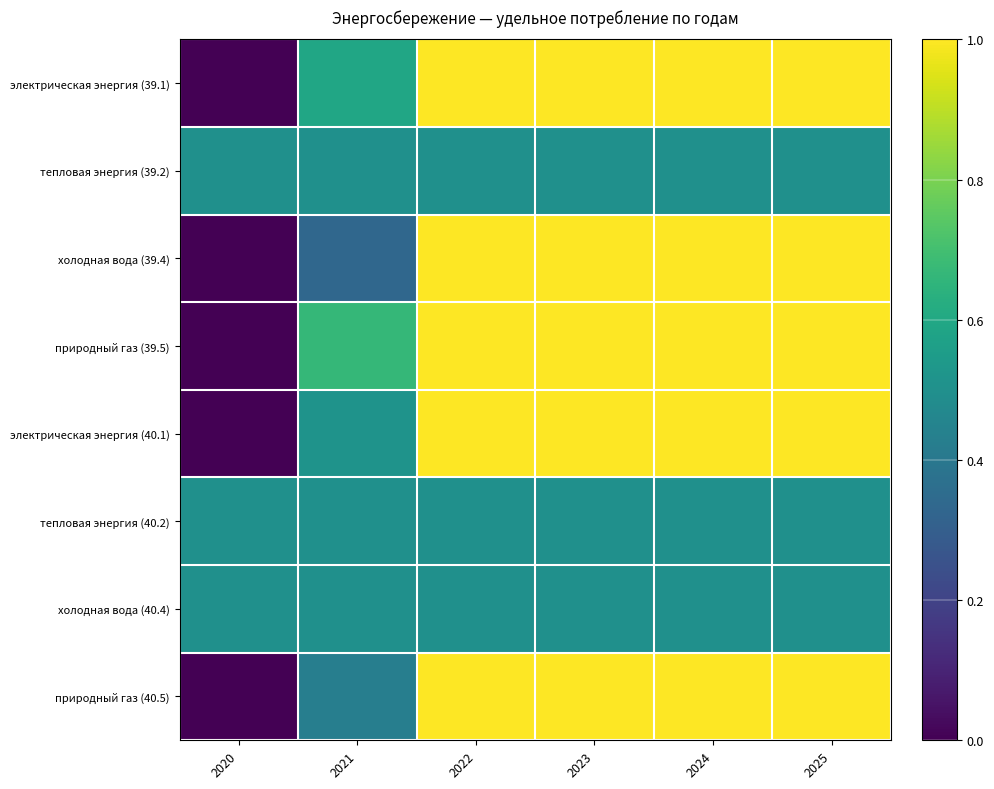

How many distinct data groups are displayed?

8